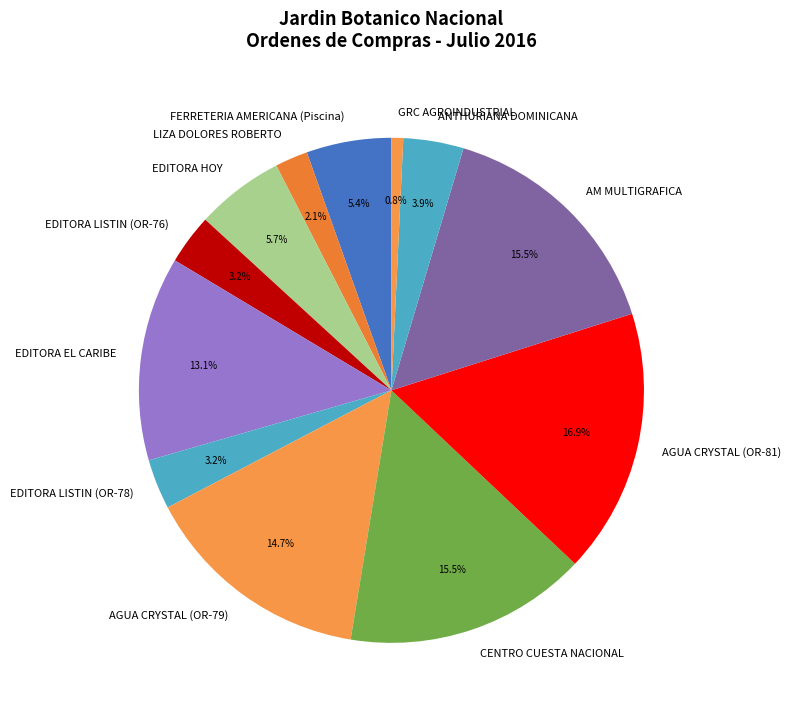

Does EDITORA LISTIN (OR-78) represent more than half of the total?

No